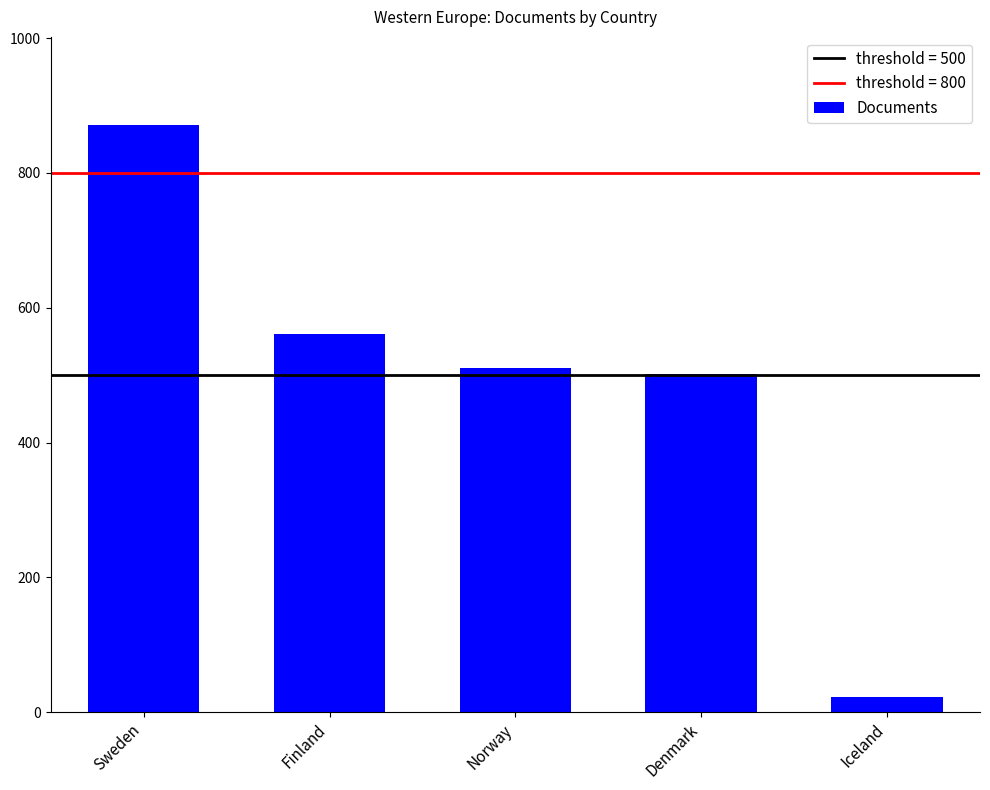

Count the number of data series in this chart.

1